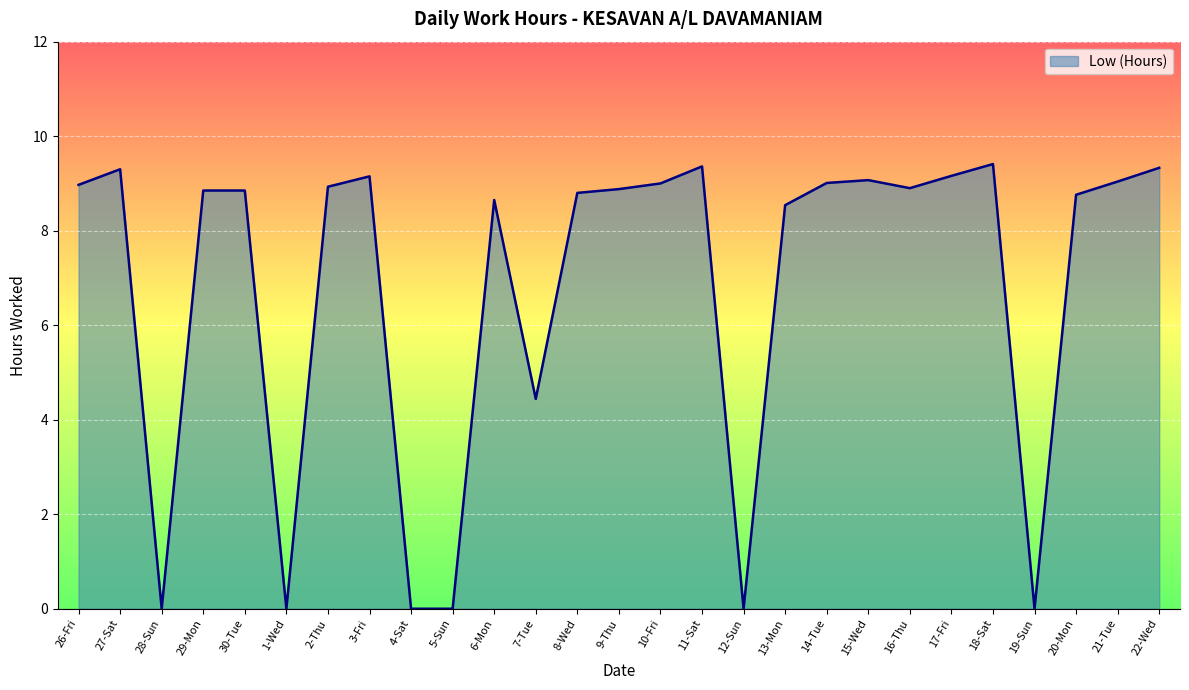

What position from the left is 21-Tue?

26